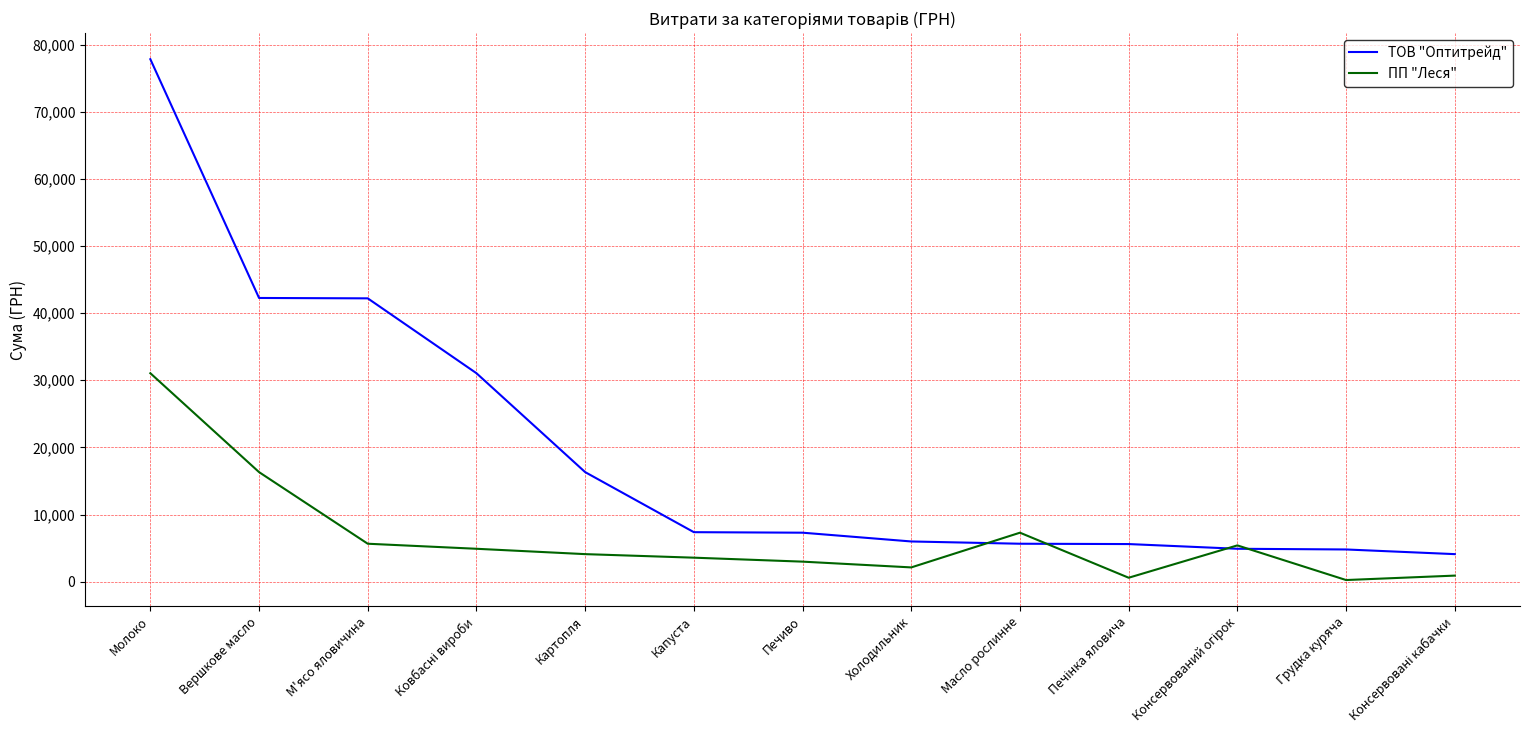

What is the difference between the highest and lowest values at Вершкове масло?

25937.2